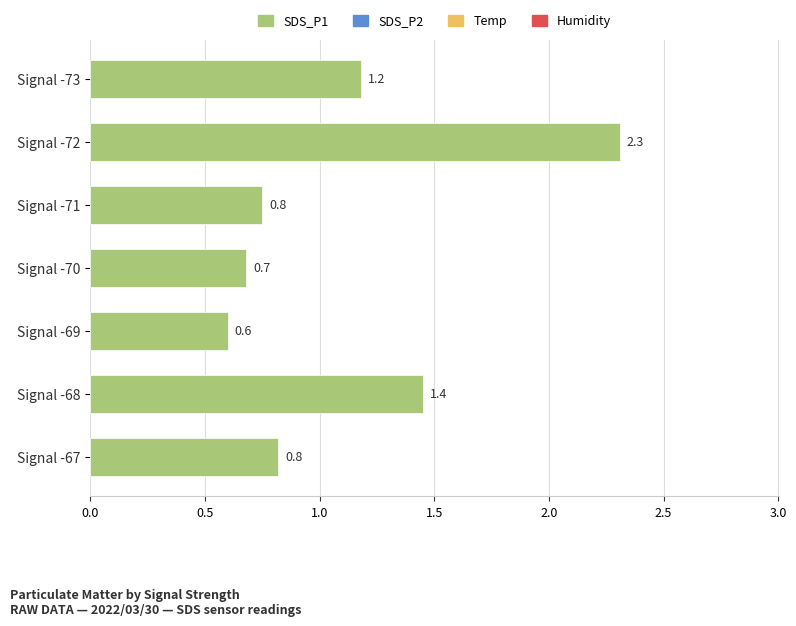

What is the sum of all values?

7.8